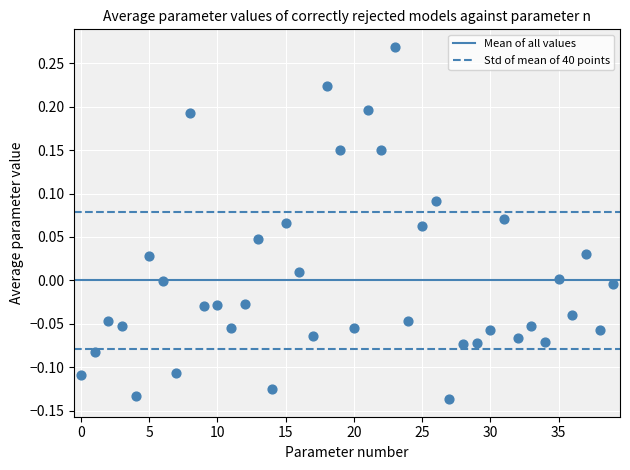

What is the range of Y values (max minus min)?

0.4